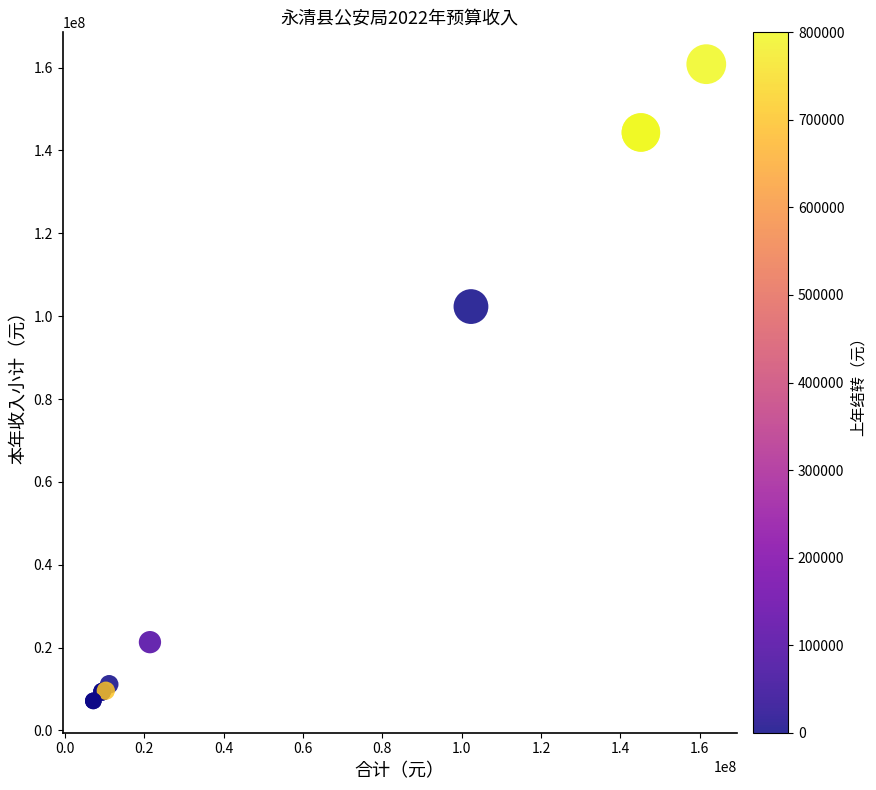

What Y value in the scatter plot is closest to 83980913?

102316933.2